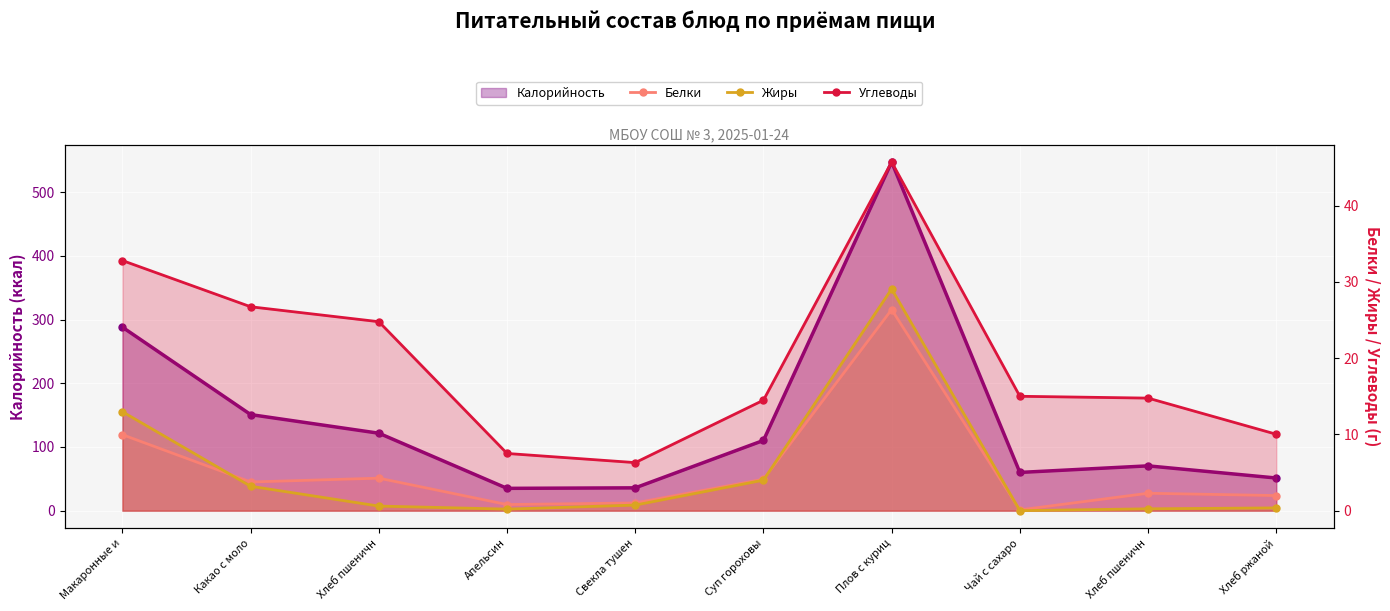

What is the average value of the Жиры series?

5.1